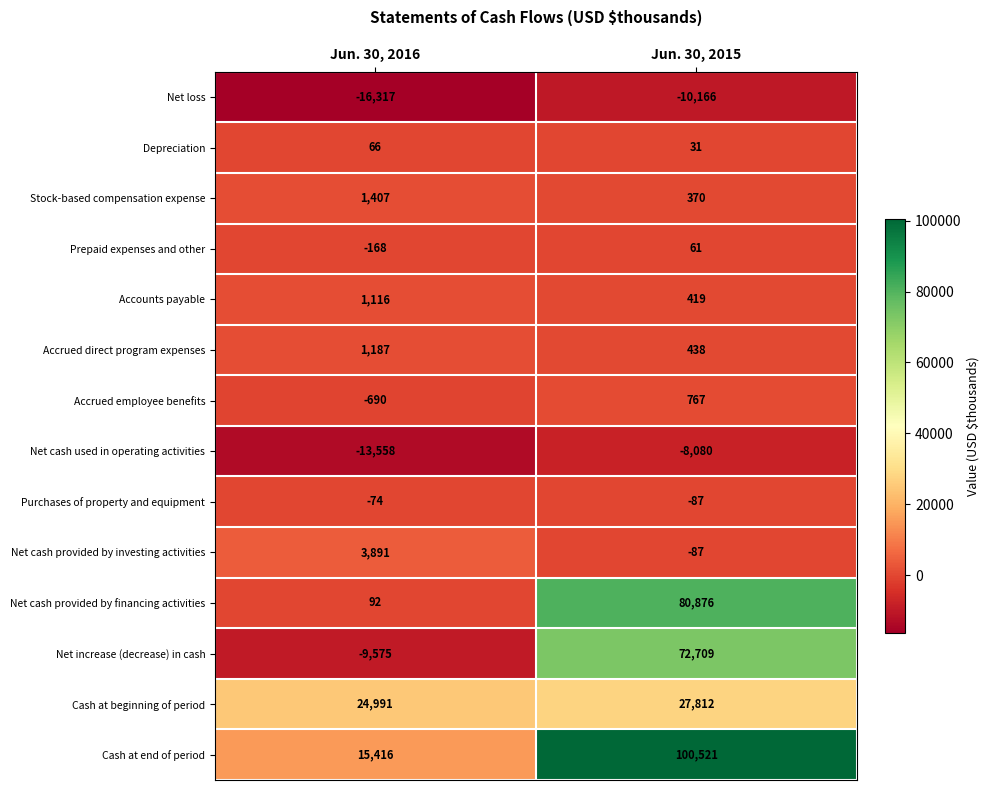

List the series in order of their peak value, lowest first.

Net loss, Net cash used in operating activities, Purchases of property and equipment, Prepaid expenses and other, Depreciation, Accrued employee benefits, Accounts payable, Accrued direct program expenses, Stock-based compensation expense, Net cash provided by investing activities, Cash at beginning of period, Net increase (decrease) in cash, Net cash provided by financing activities, Cash at end of period